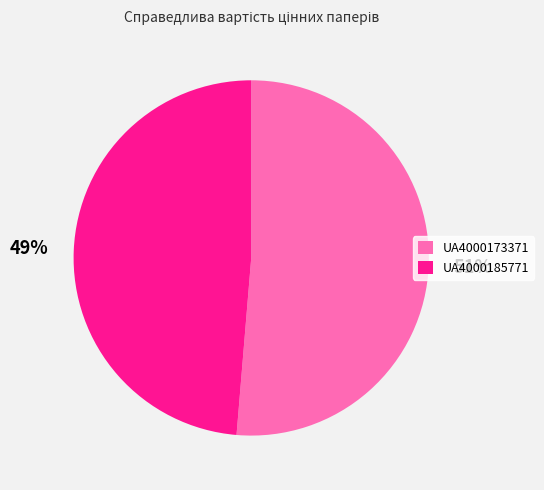

Which has a higher value, UA4000185771 or UA4000173371?

UA4000173371